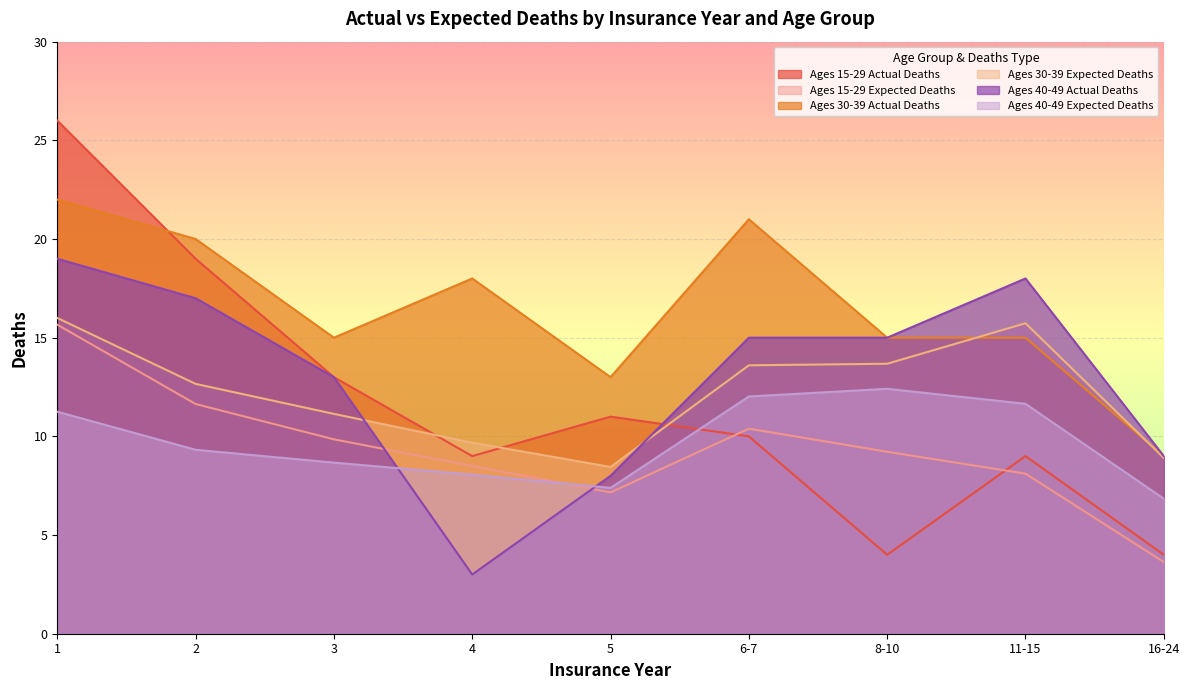

True or false: Ages 15-29 Actual Deaths has more than 2 interior local peaks.

False